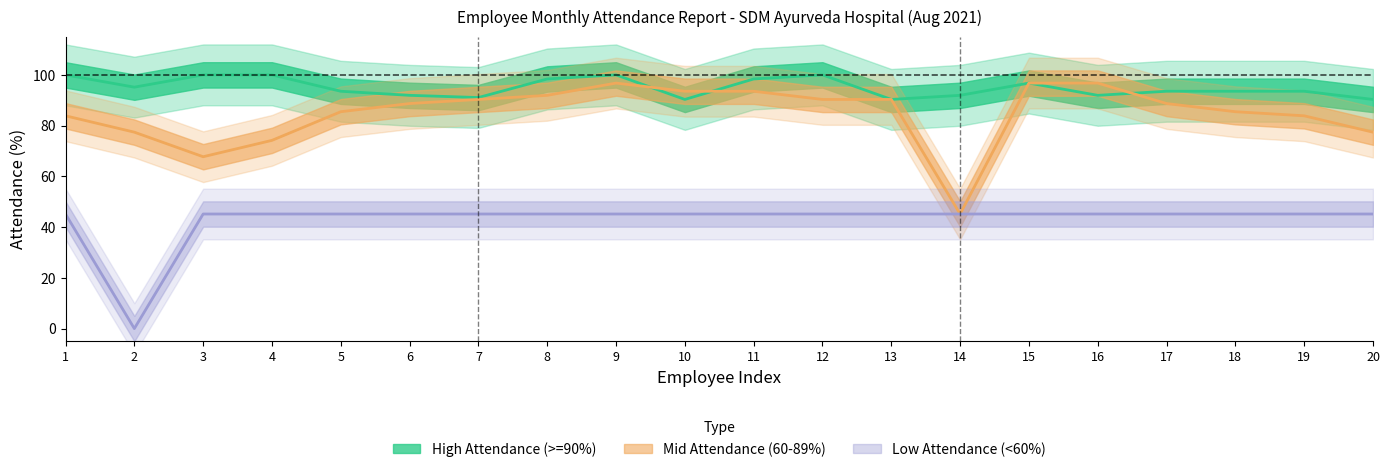

At which label does Mid Attendance (60-89%) reach its peak?

9